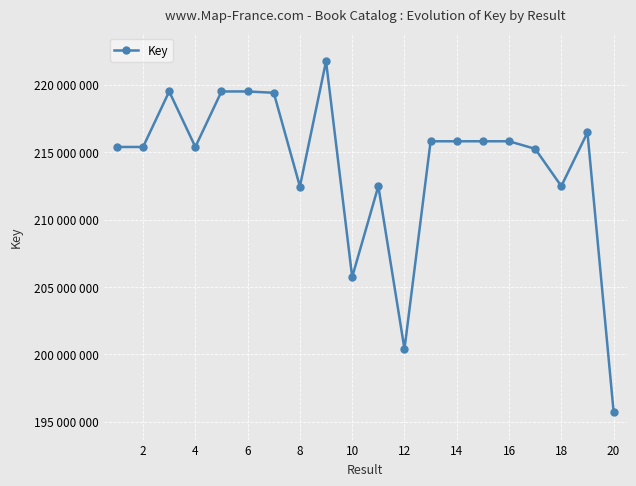

Does the chart have visible grid lines?

Yes